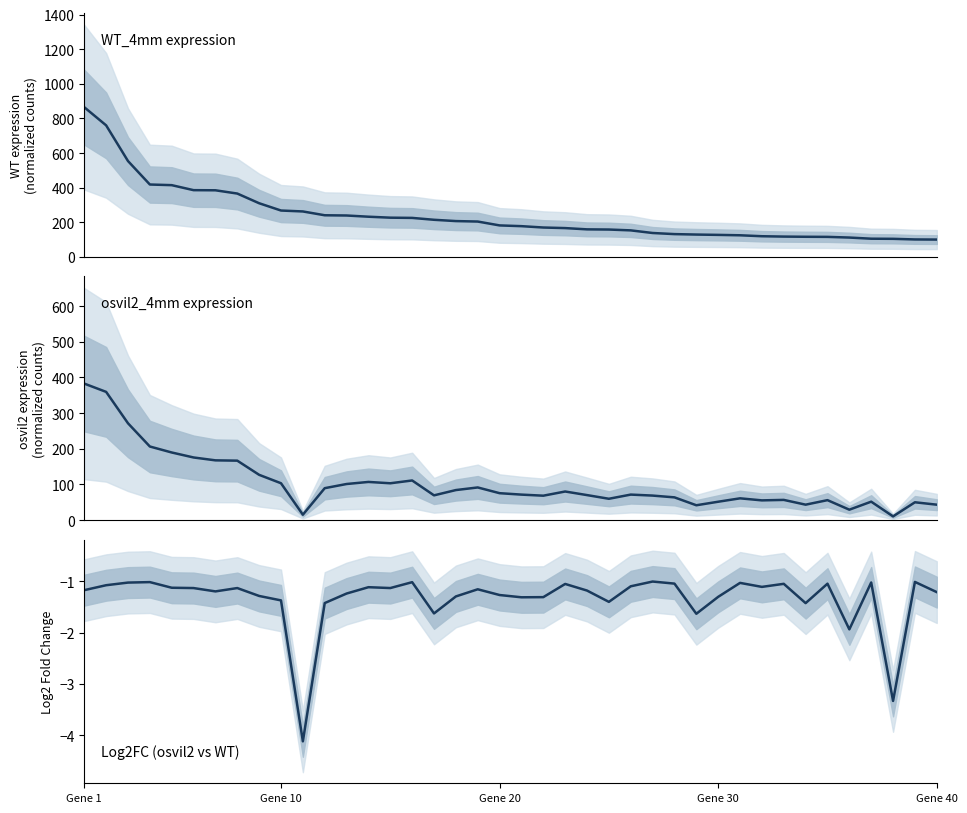

Where does the WT_4mm series first go above 182?

Gene 1